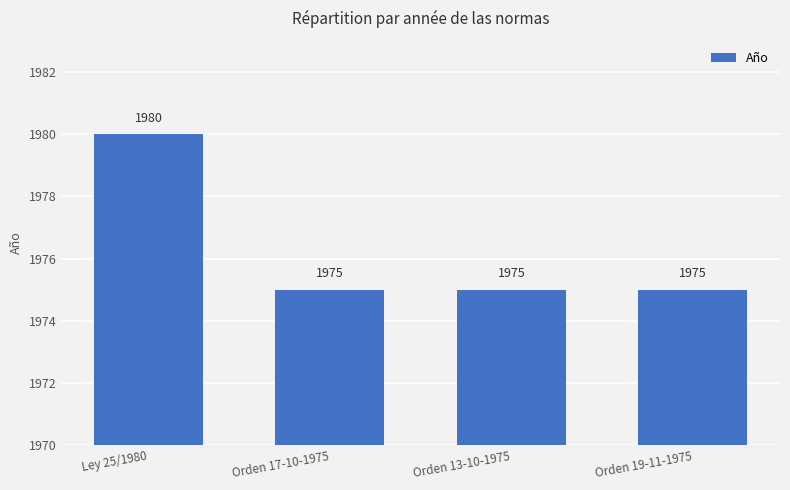

Approximately how many times larger is the value at Orden 13-10-1975 compared to Orden 17-10-1975?

1.0